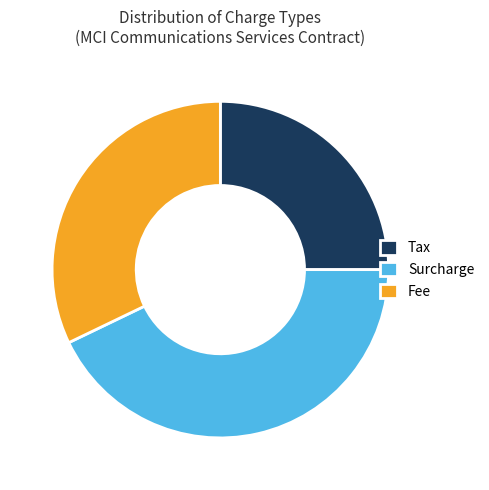

Does any single category account for the majority?

No